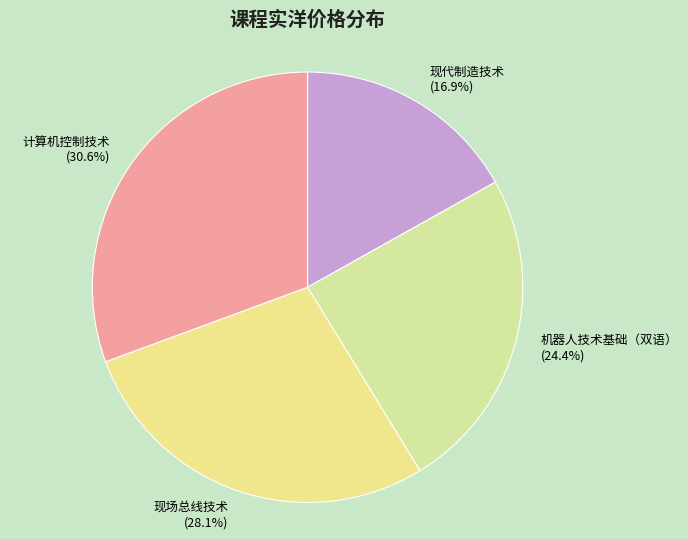

How much of the chart is everything except 现代制造技术?

83.1%